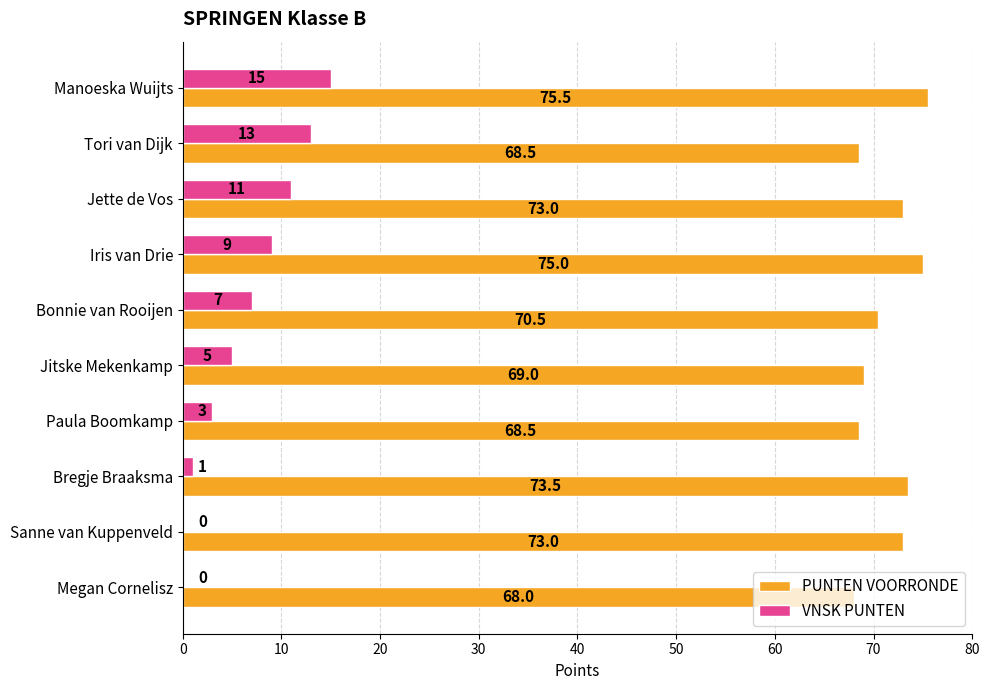

Which series changed the most between Manoeska Wuijts and Jette de Vos?

VNSK PUNTEN